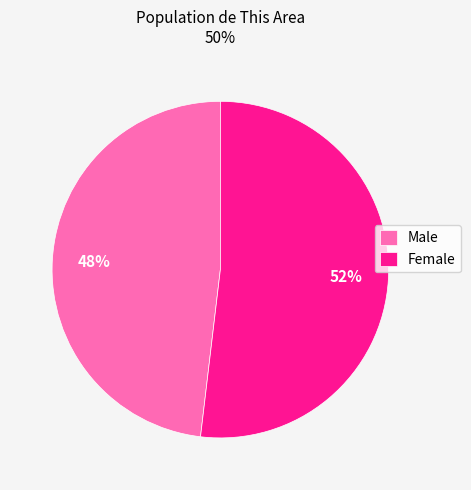

Rank the categories by value from lowest to highest.

Male, Female